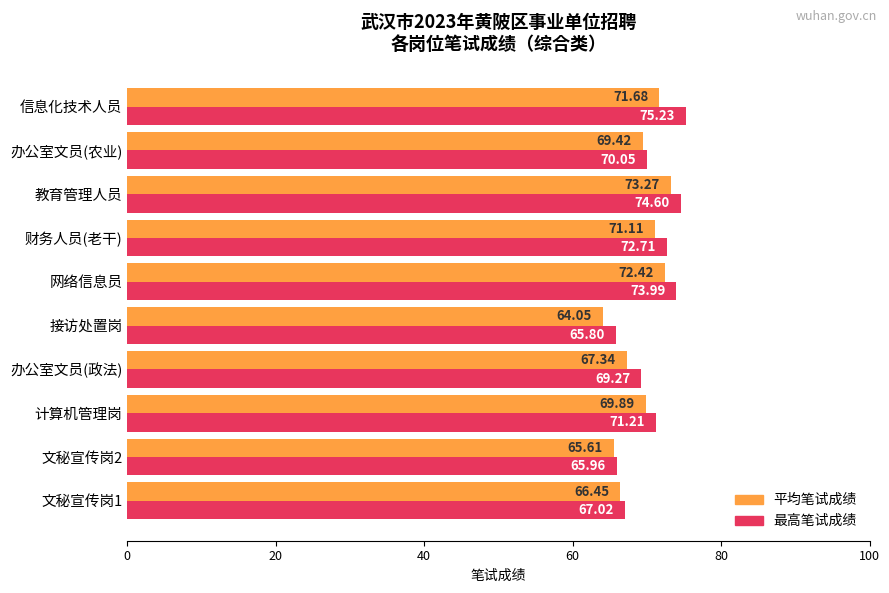

Which series has the largest total across all categories?

最高笔试成绩